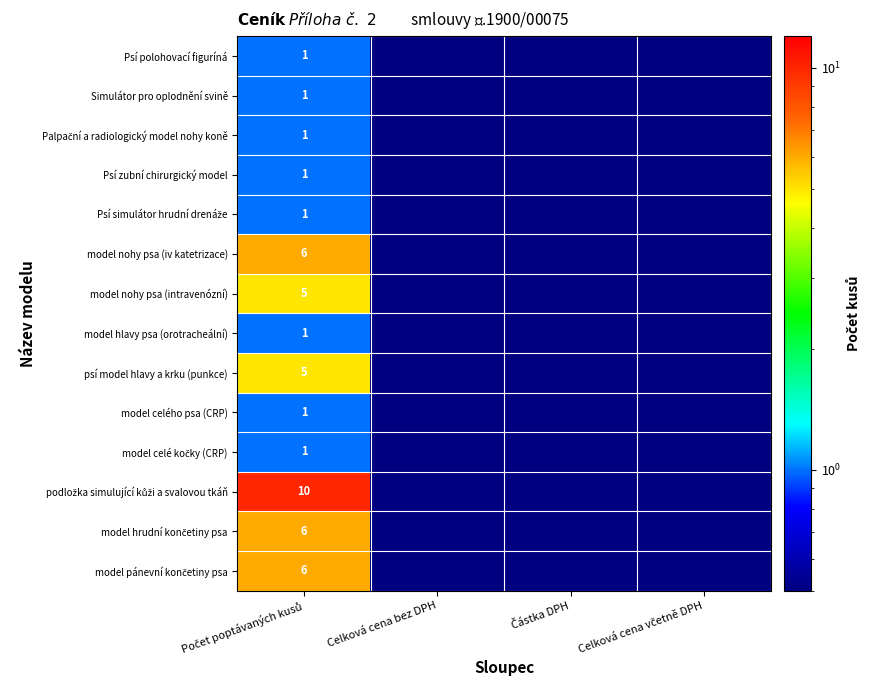

Which series has the largest total across all categories?

podložka simulující kůži a svalovou tkáň